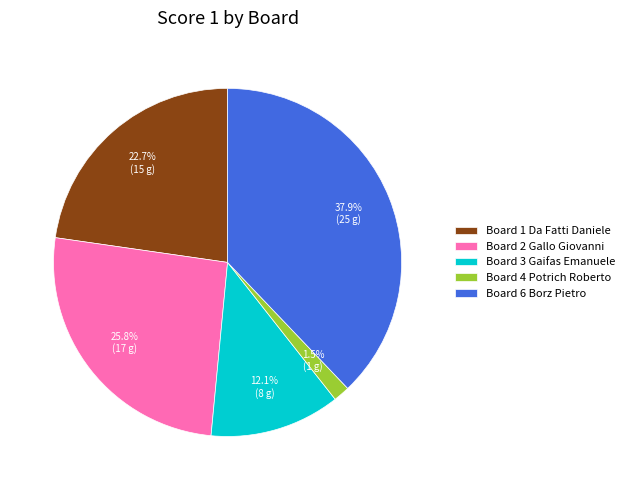

To the nearest percent, what is the difference between the largest and smallest slice percentages?

36%